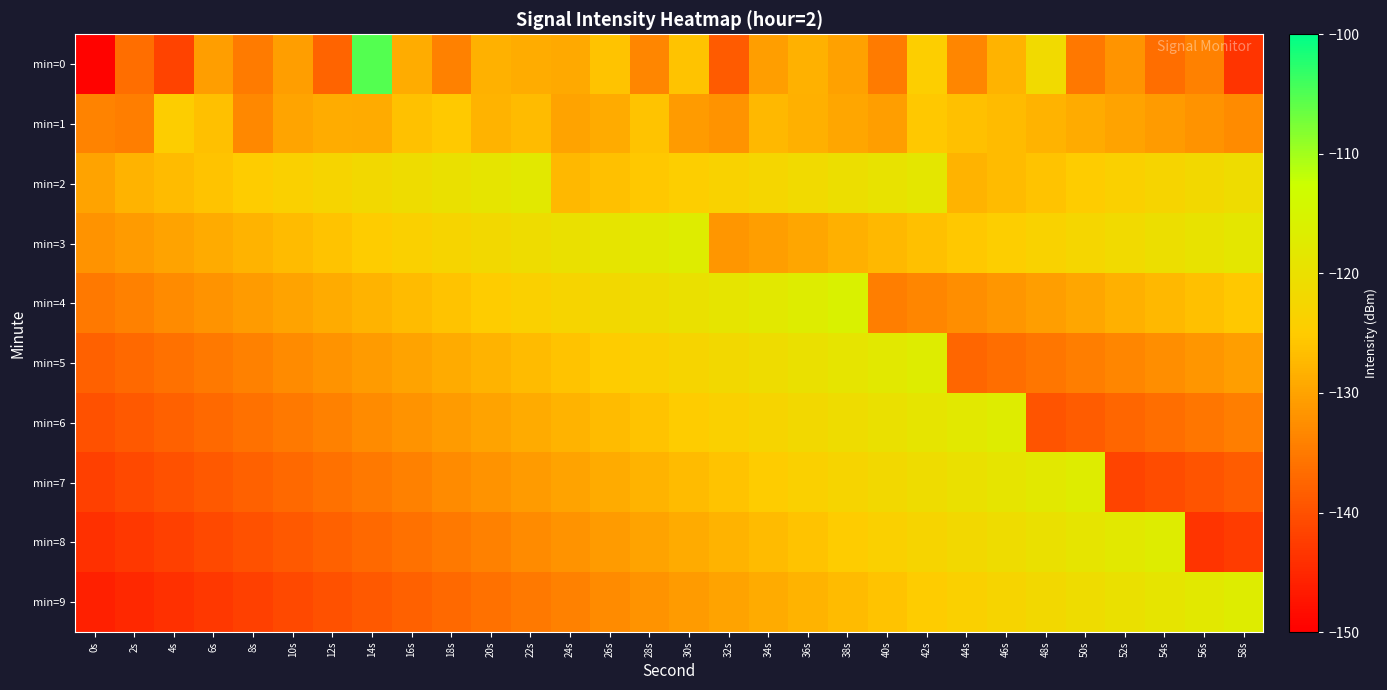

At which category is the sum across all series the highest?

42s